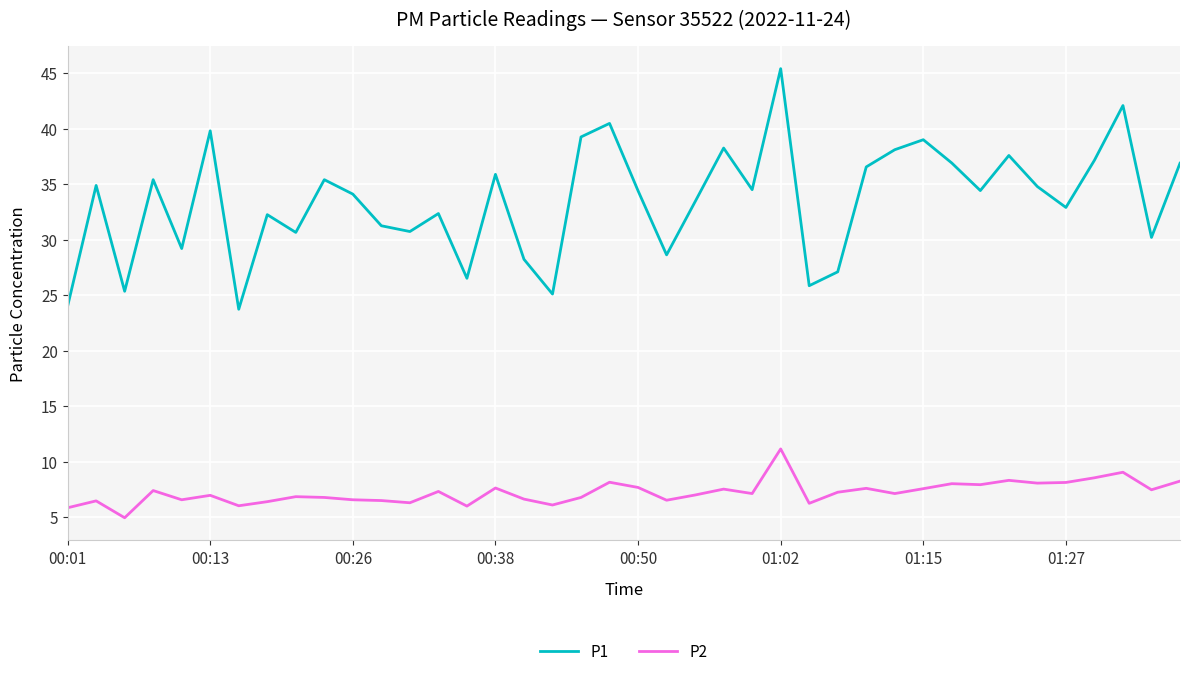

True or false: P1 and P2 cross at least once.

False